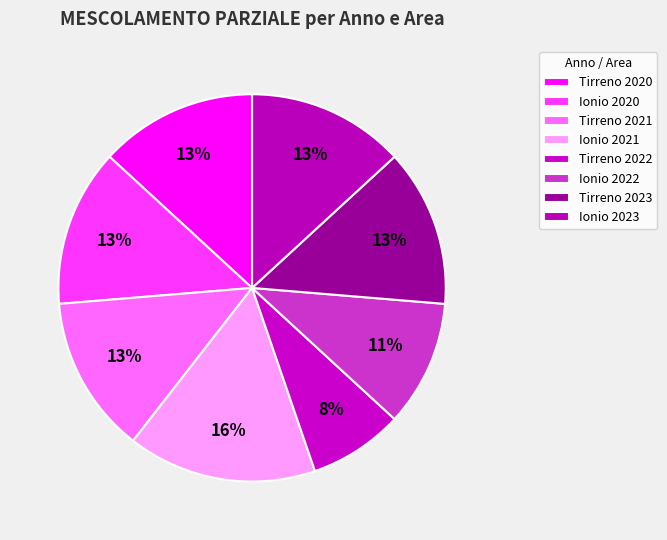

Do Ionio 2020 and Ionio 2023 together represent more than half of the pie?

No